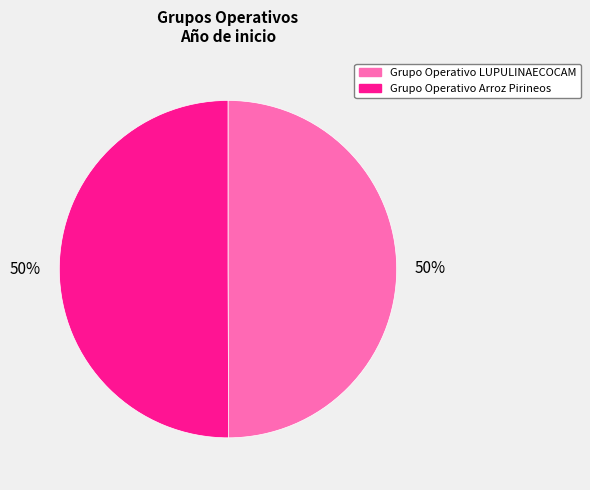

Is it true that Grupo Operativo Arroz Pirineos is 64% of the pie?

False